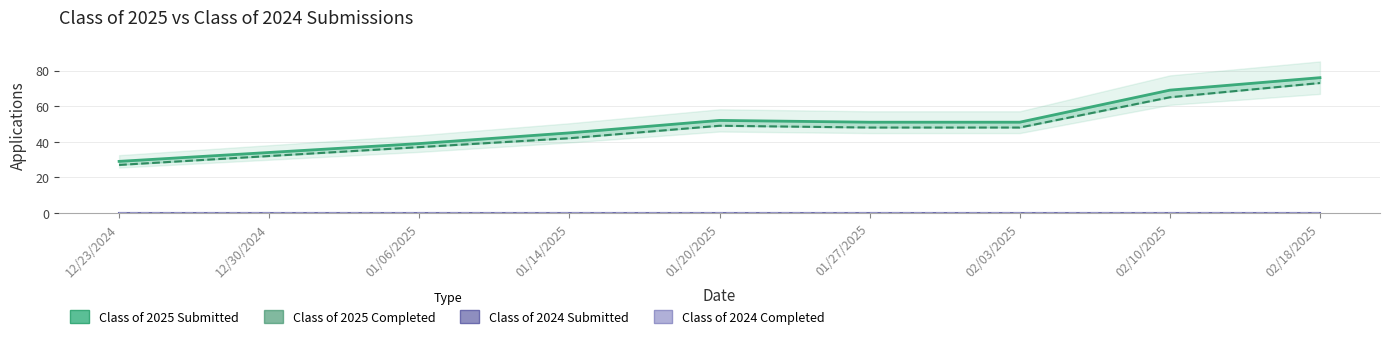

True or false: Class of 2025 Completed has more than 1 points higher than both neighbors.

False